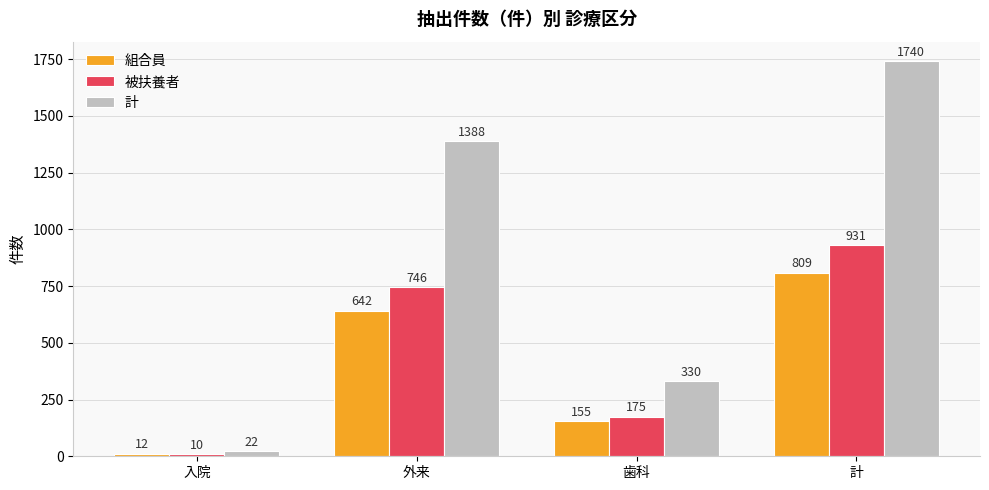

At which label is 計 closest to 881?

外来